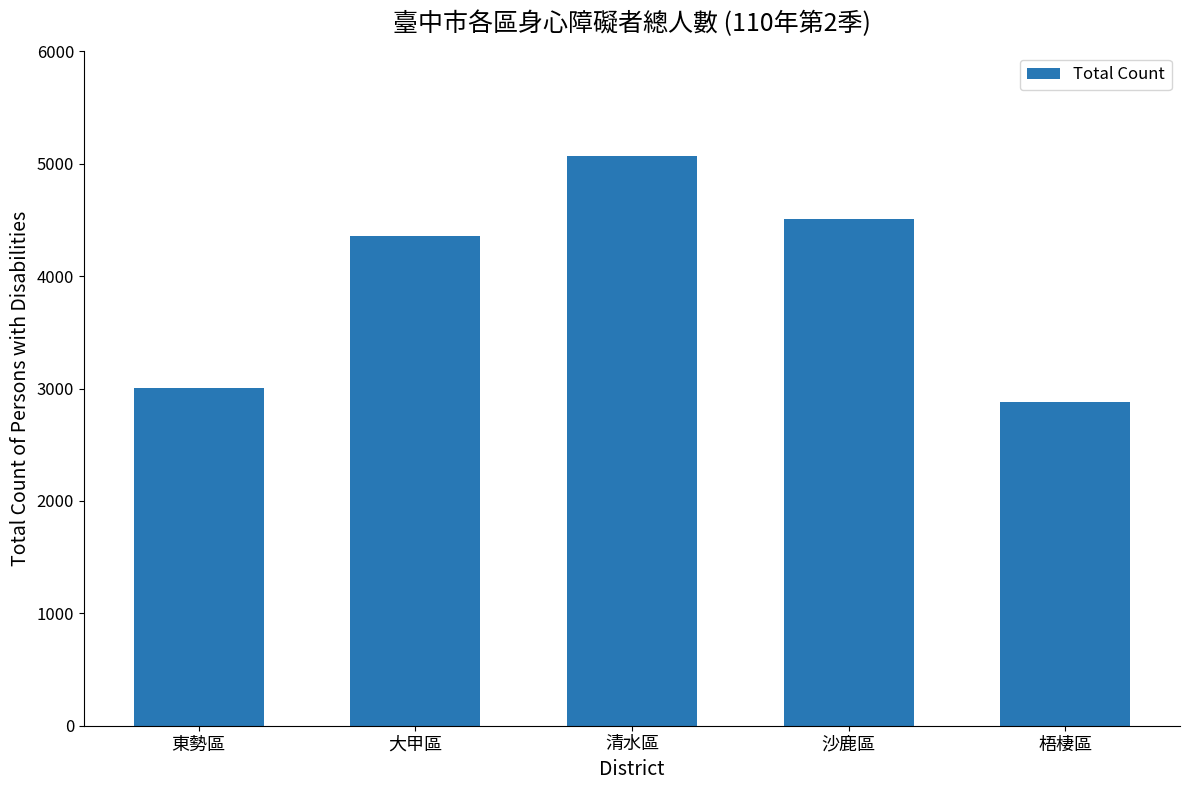

At which label is the value closest to 3975?

大甲區